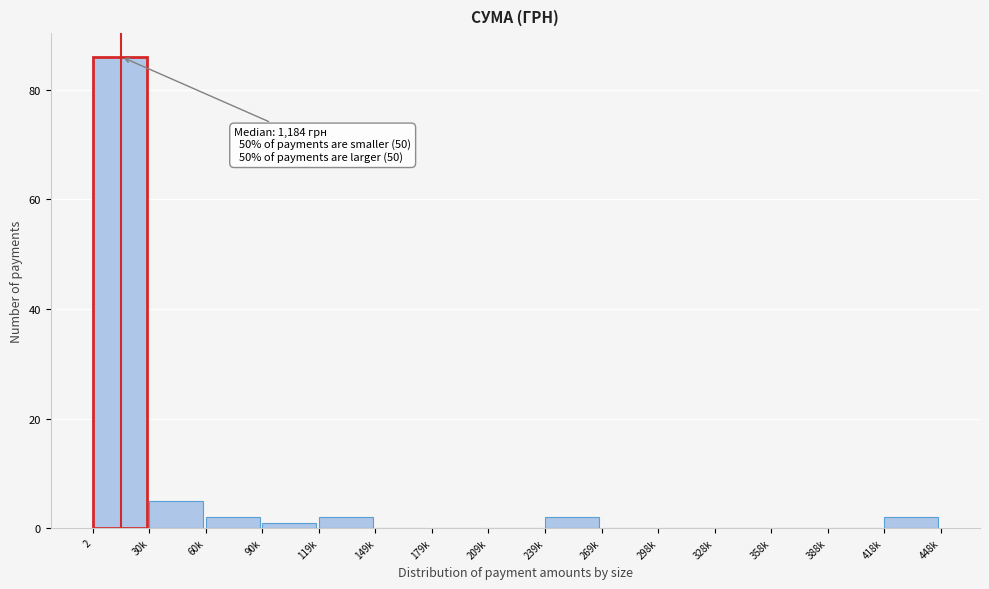

Reading left to right, extract all data points from this chart.

2=86	30k=5	60k=2	90k=1	119k=2	149k=0	179k=0	209k=0	239k=2	269k=0	298k=0	328k=0	358k=0	388k=0	418k=2